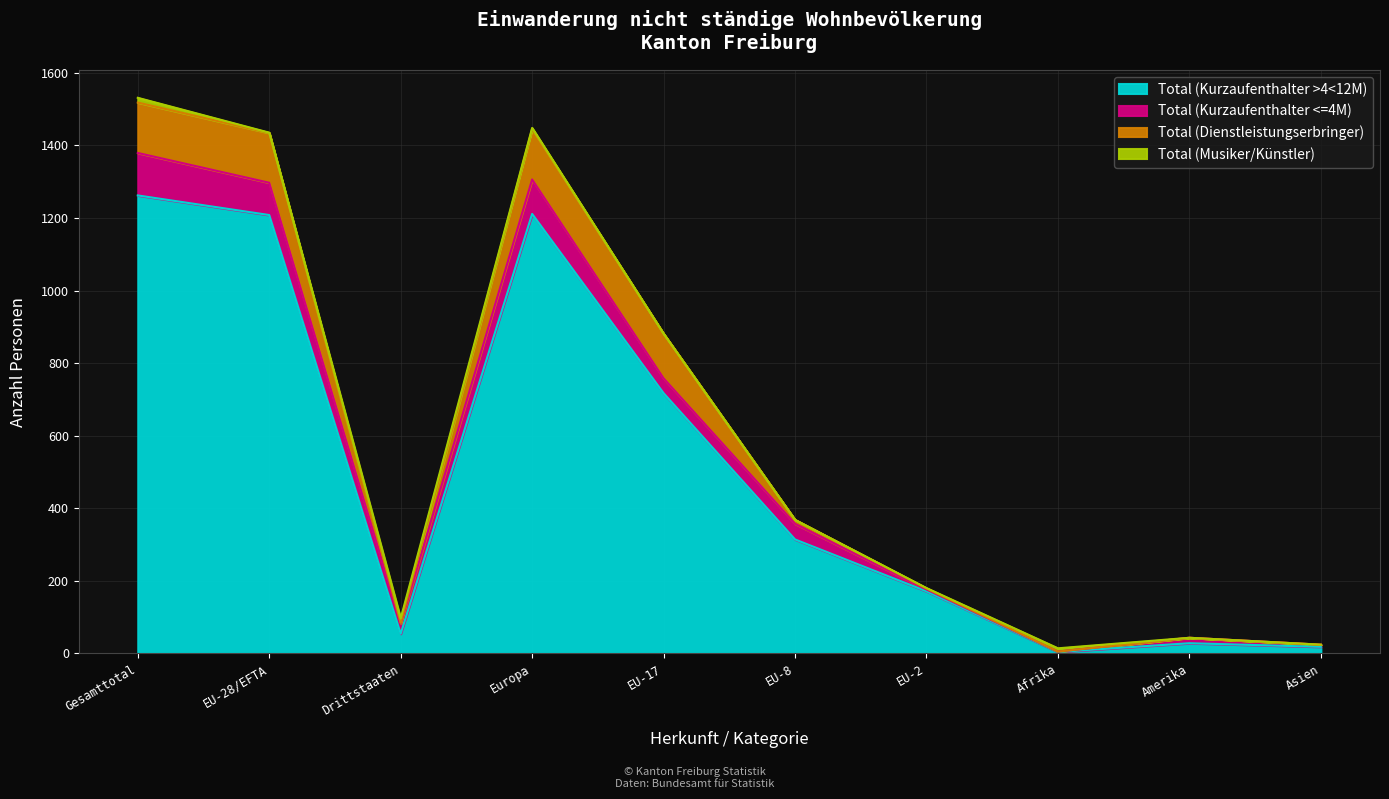

What is the difference between the Total (Musiker/Künstler) values at EU-28/EFTA and Asien?

1